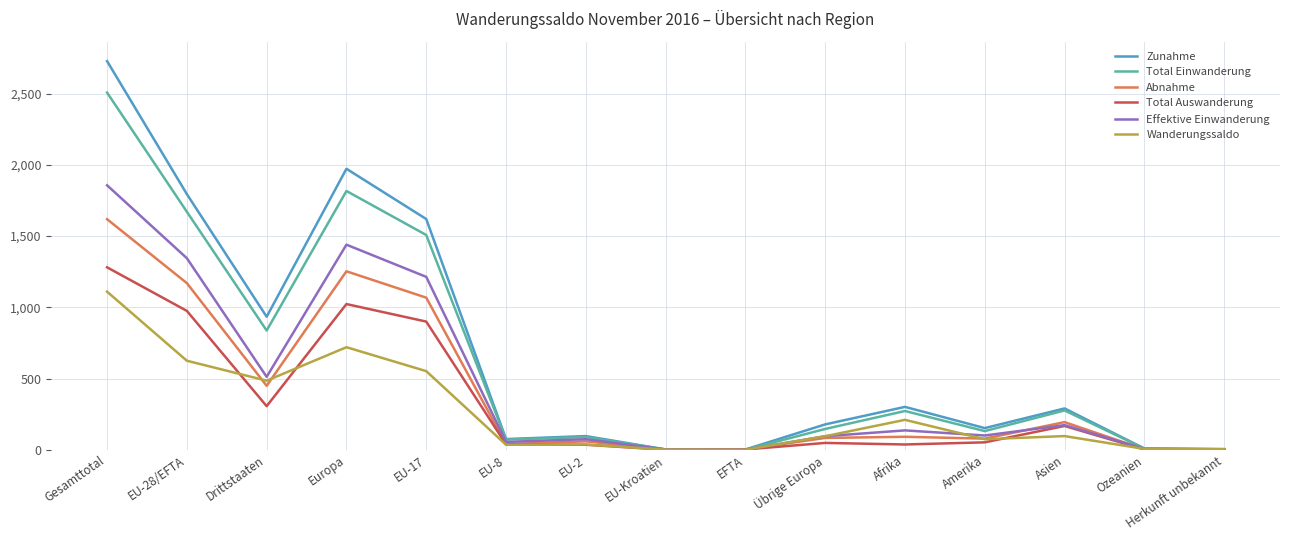

What is the total value across all series at Drittstaaten?

3523